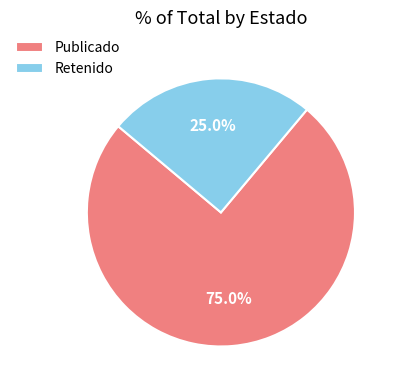

Is Publicado the majority of the pie?

Yes